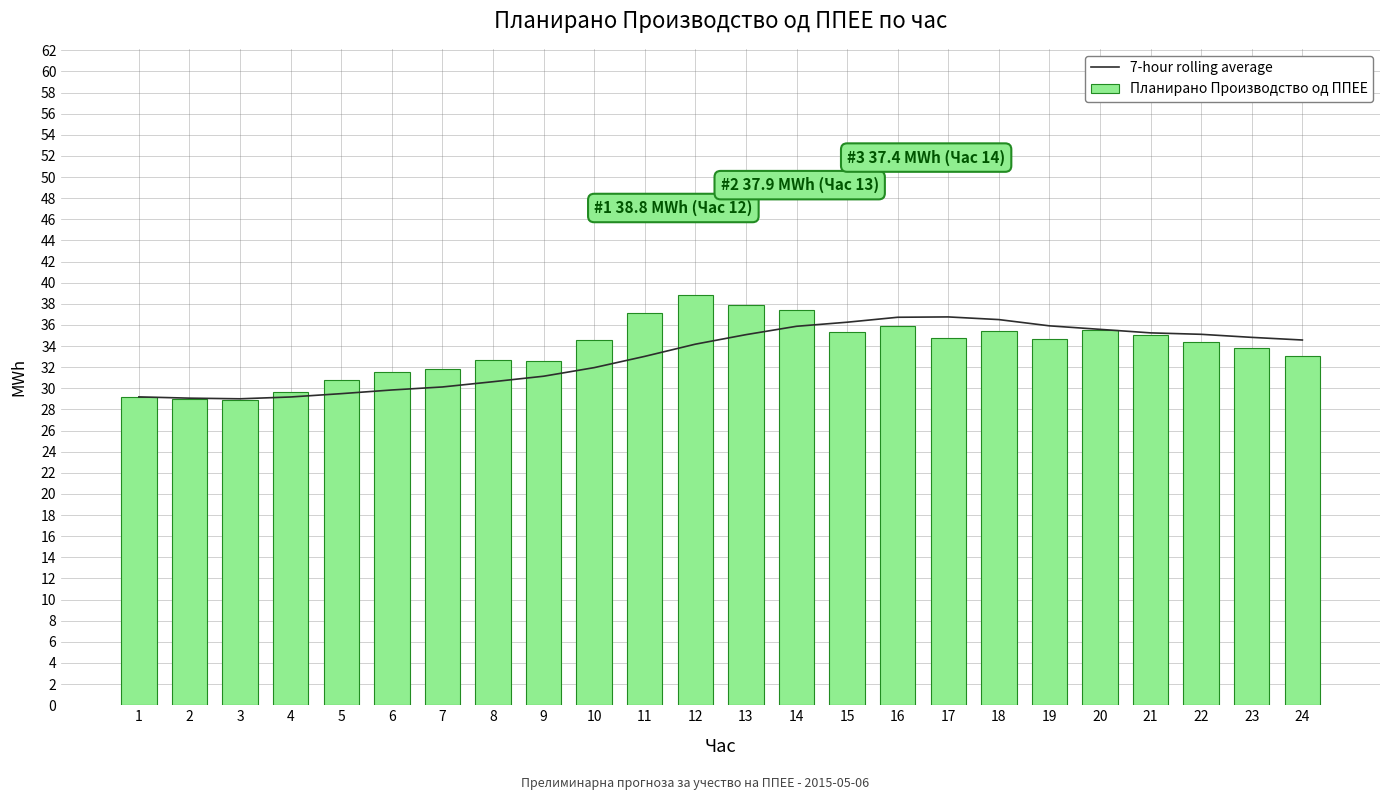

What is the total value across all series at 13?

73.0